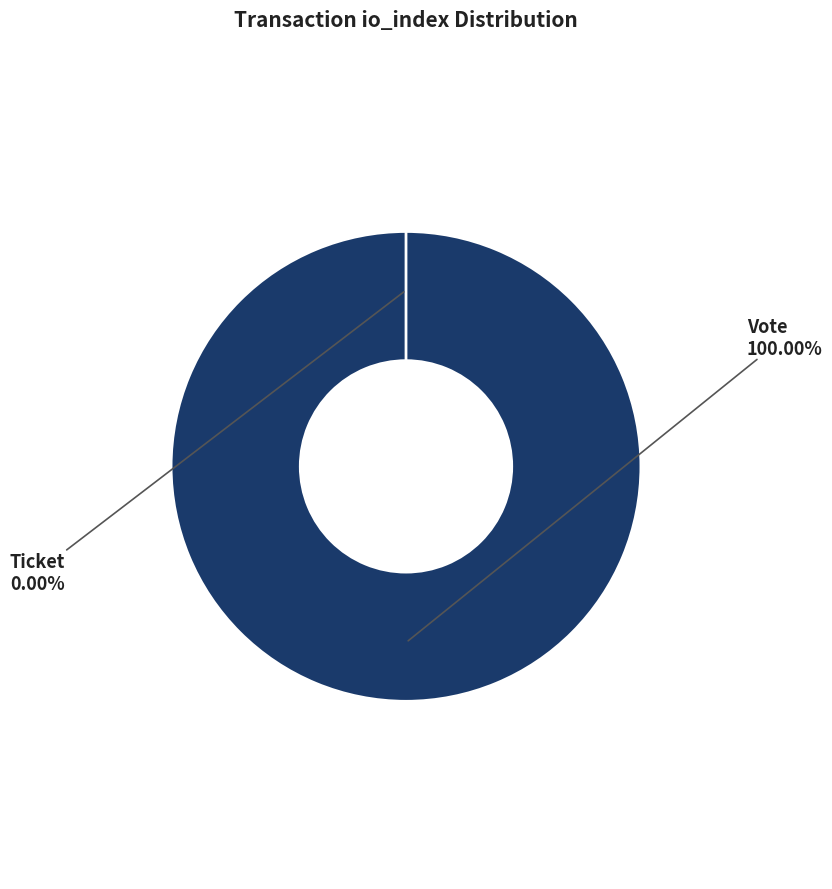

Which category has the biggest portion of the pie?

Vote (io_index=1)